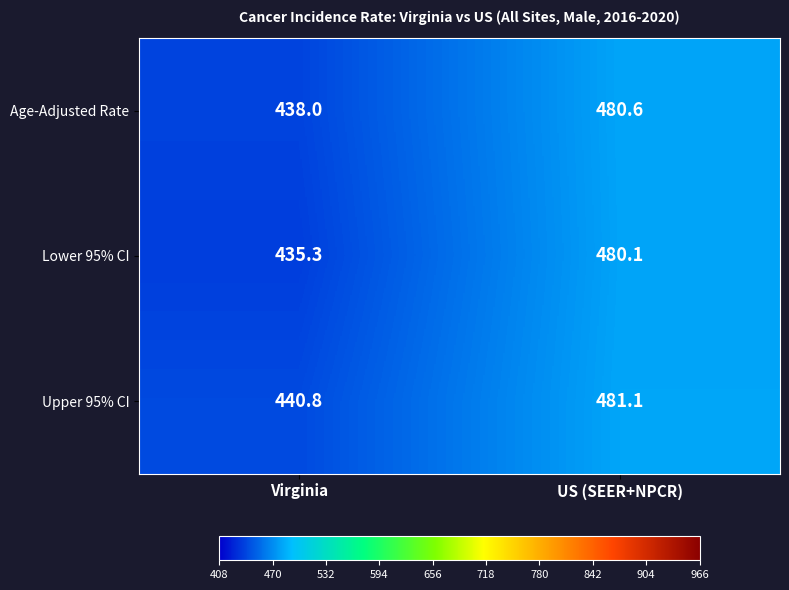

Count the number of categories in the chart.

2